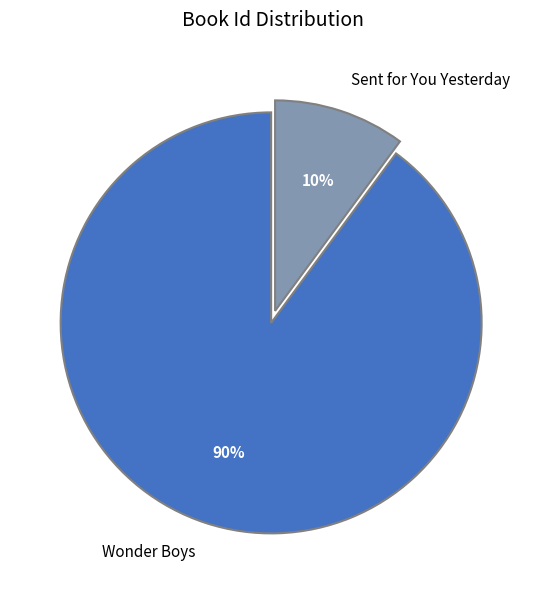

To the nearest percent, what is the difference between the Wonder Boys and Sent for You Yesterday slice percentages?

80%